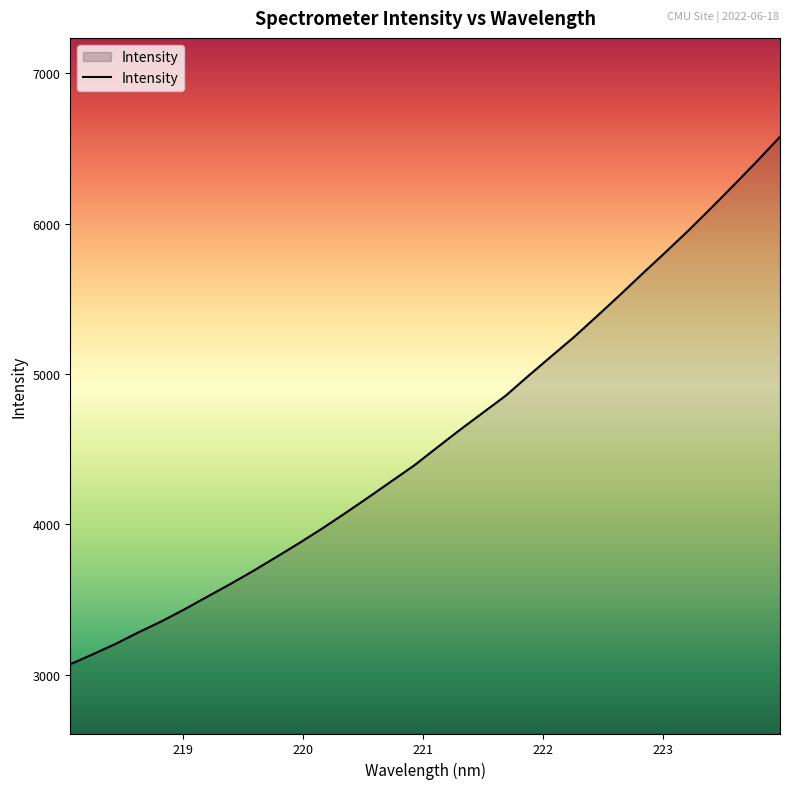

What is the minimum value shown in the chart?

3069.8